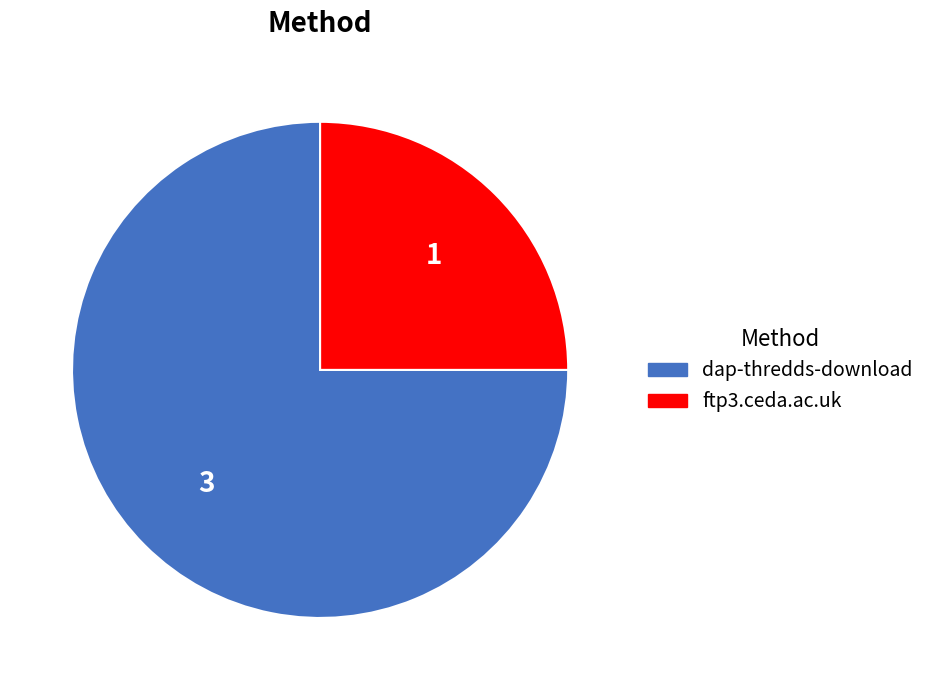

Is there a majority slice in this chart?

Yes